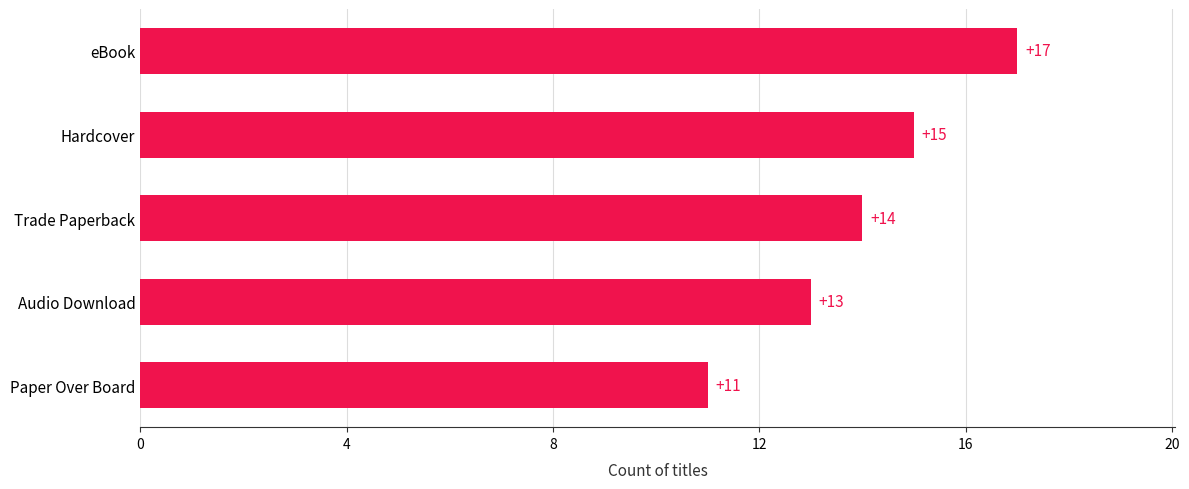

How many categories are shown in the chart?

5